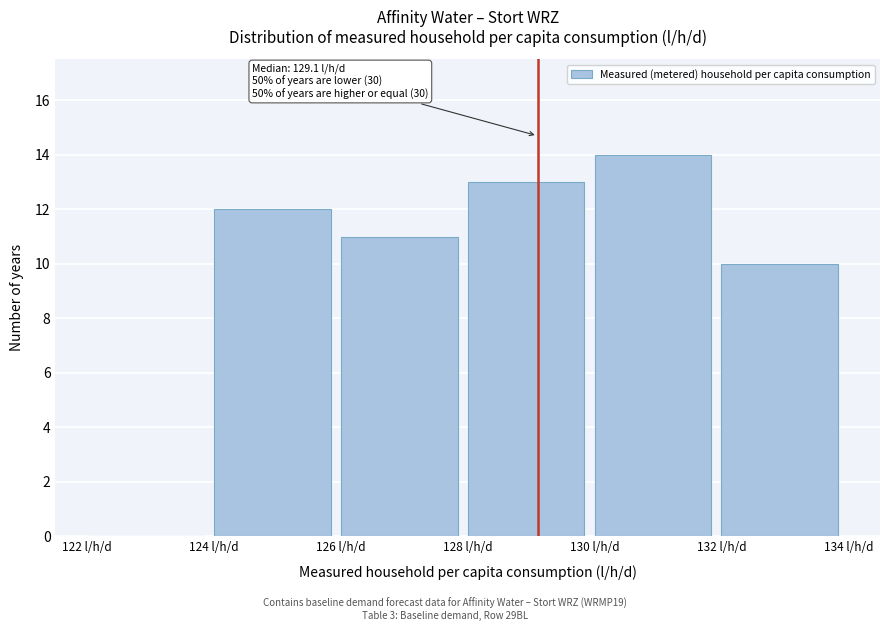

Over which range of the x-axis is the bar tallest?

130 to 132